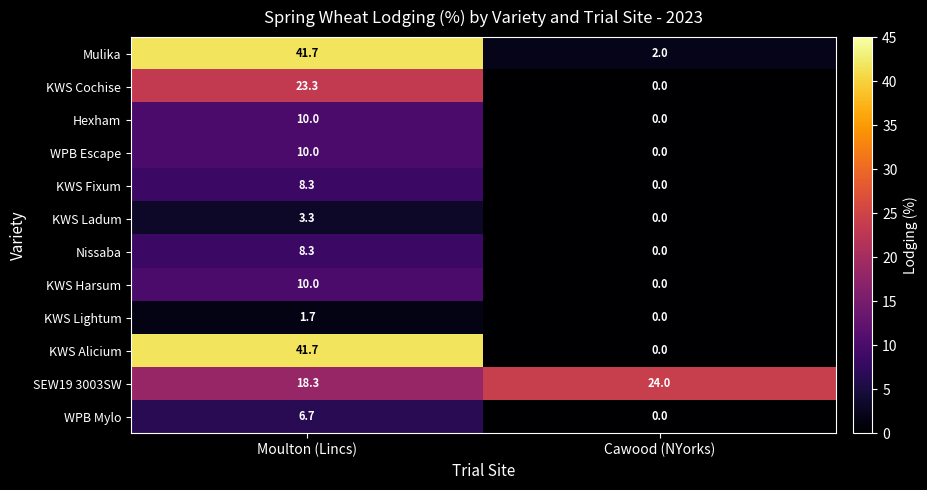

What is the difference between the maximum and minimum values in the Nissaba series?

8.3